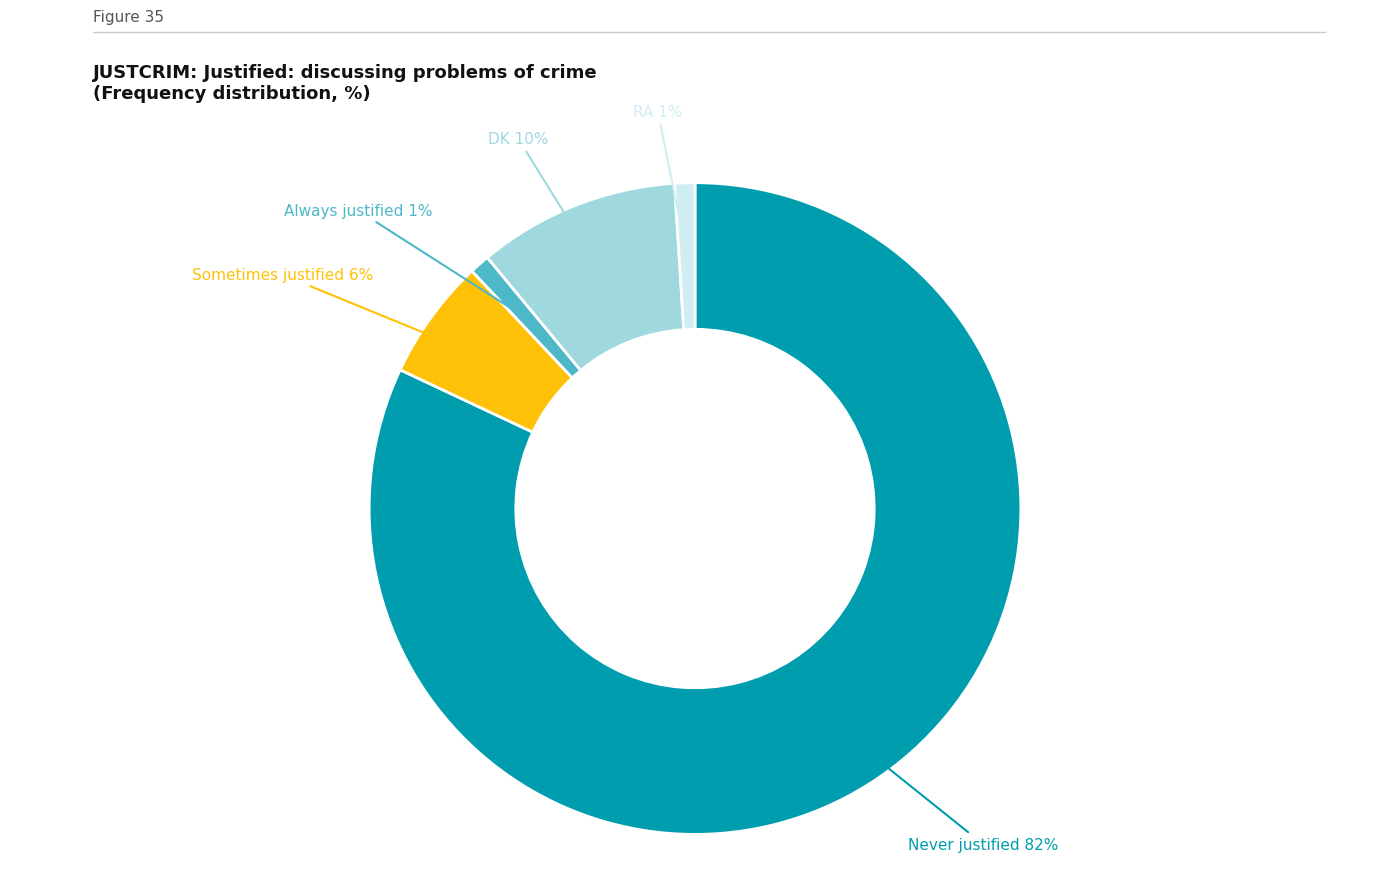

What is the ratio of the value at Sometimes justified to the value at Never justified?

0.1